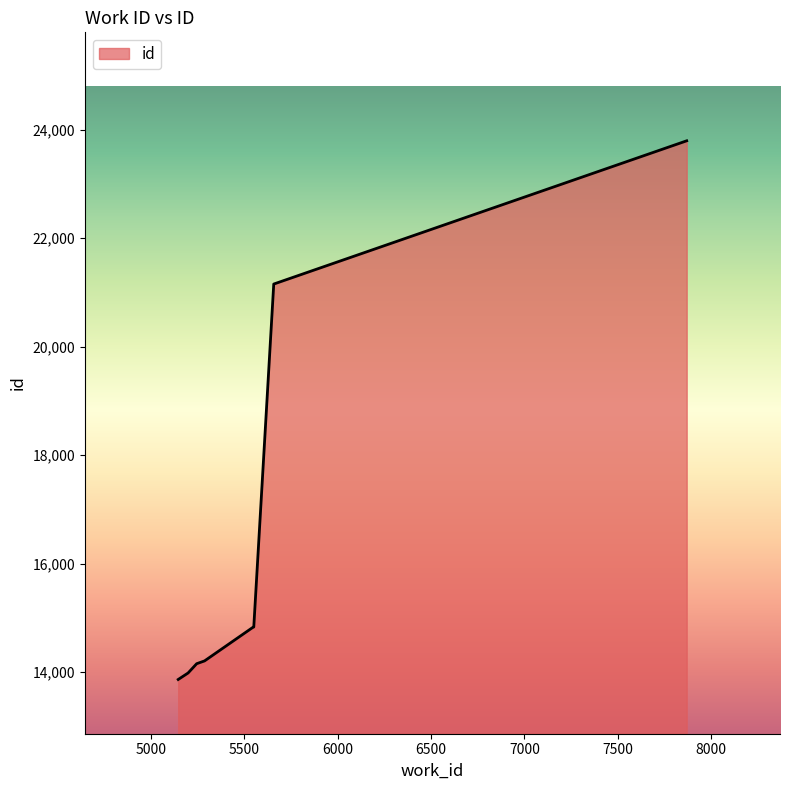

What is the smallest value displayed?

13862